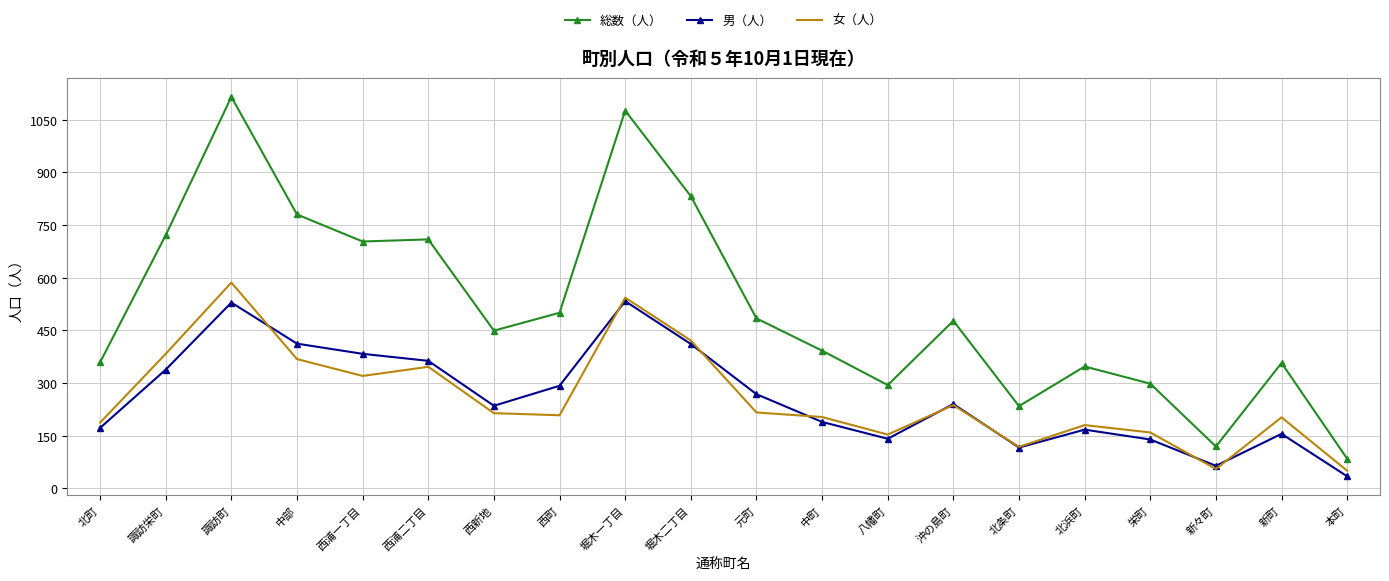

What position from the right is 栄町?

4